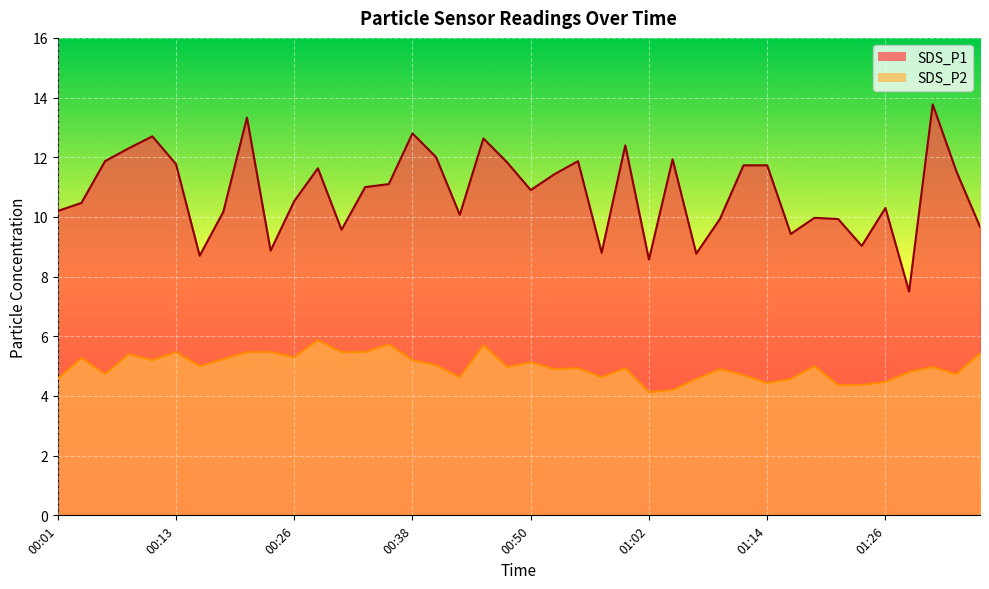

True or false: SDS_P1 and SDS_P2 cross at least once.

False